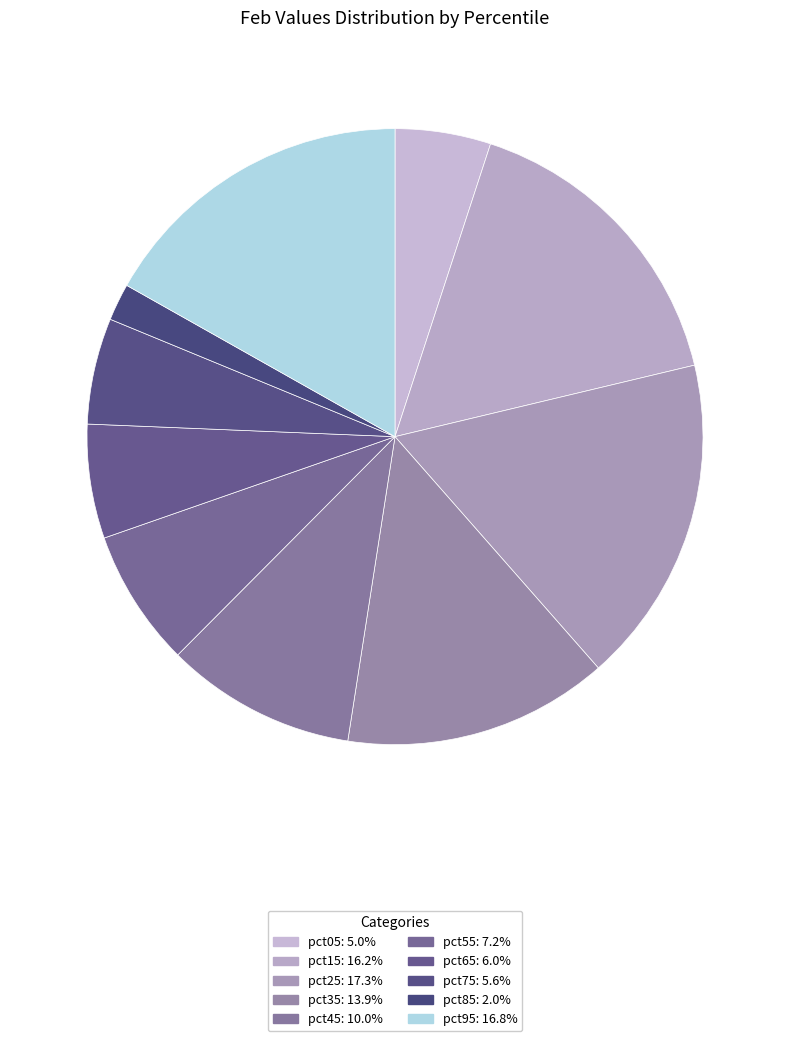

To the nearest percent, what is the combined percentage of pct45 and pct75?

16%